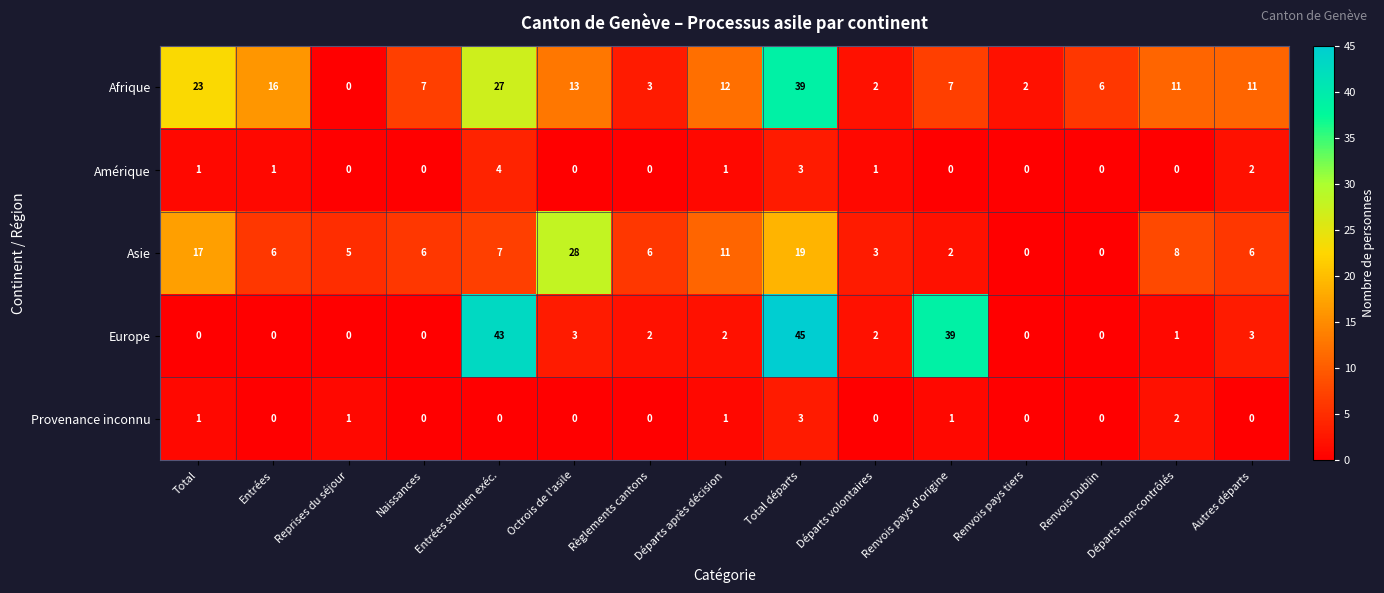

Which series changed the most between Entrées and Total départs?

Europe